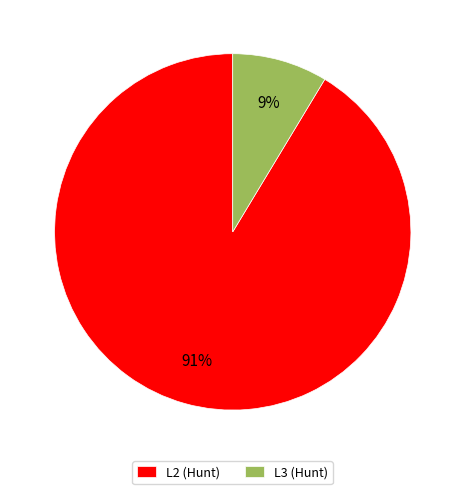

Between L3 (Hunt) and L2 (Hunt), which is larger?

L2 (Hunt)